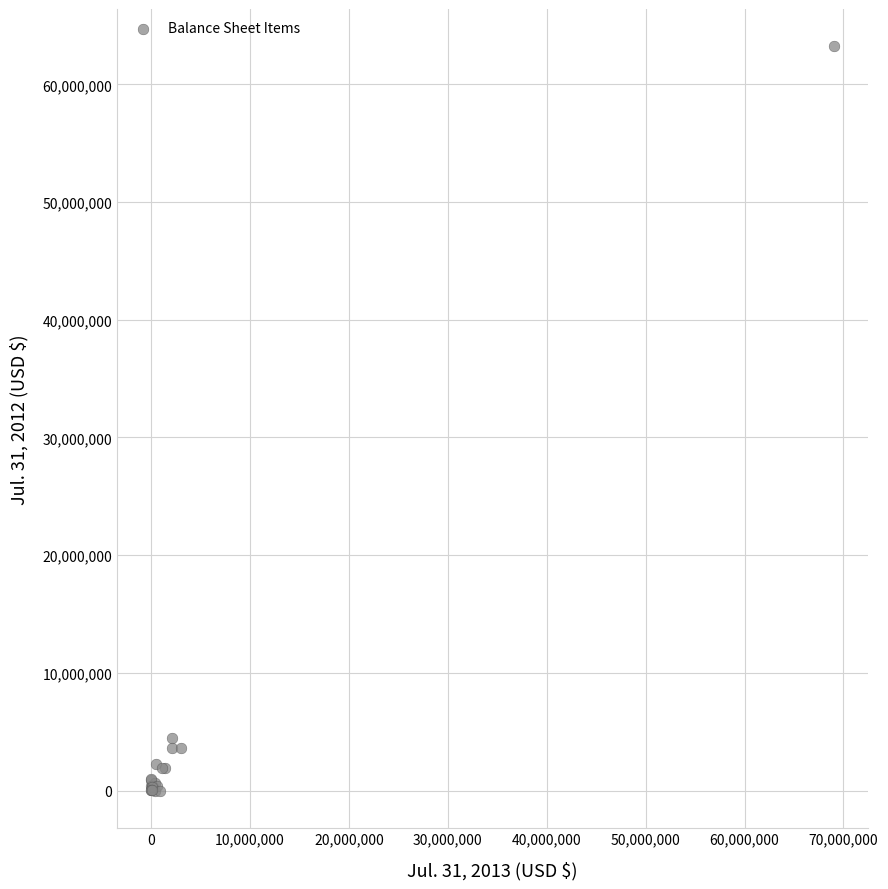

What Y value in the scatter plot is closest to 31625500?

4458000